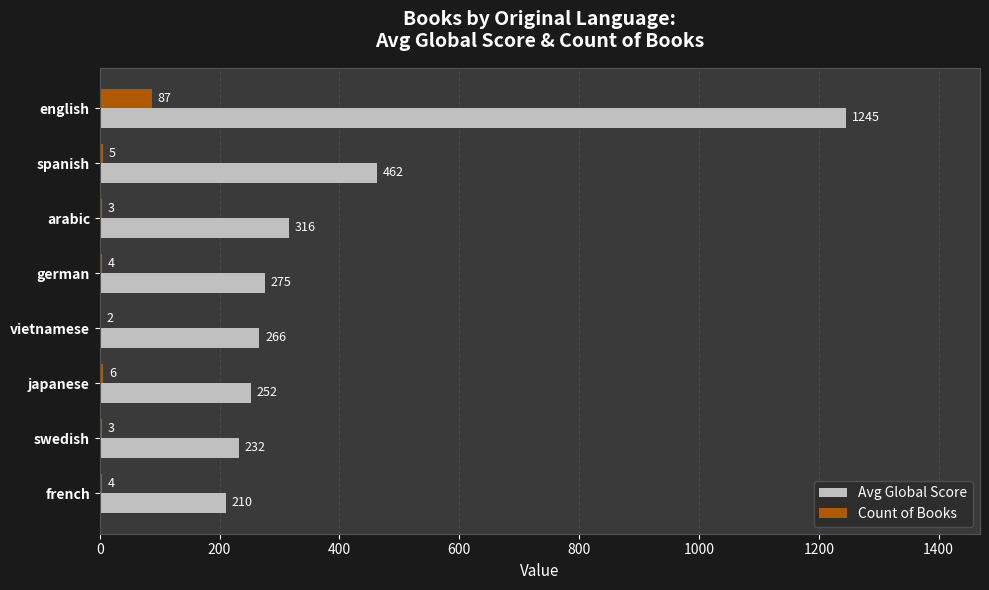

Which series changed the most between english and spanish?

Avg Global Score